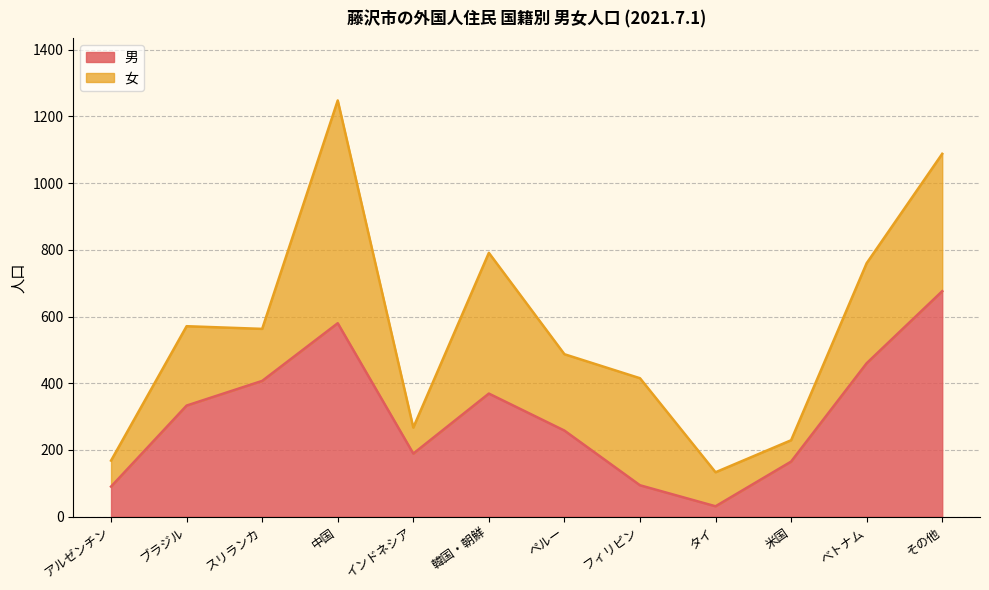

Rank the categories by value from highest to lowest.

その他, 中国, べトナム, スリランカ, 韓国・朝鮮, ブラジル, ペルー, インドネシア, 米国, フィリピン, アルゼンチン, タイ